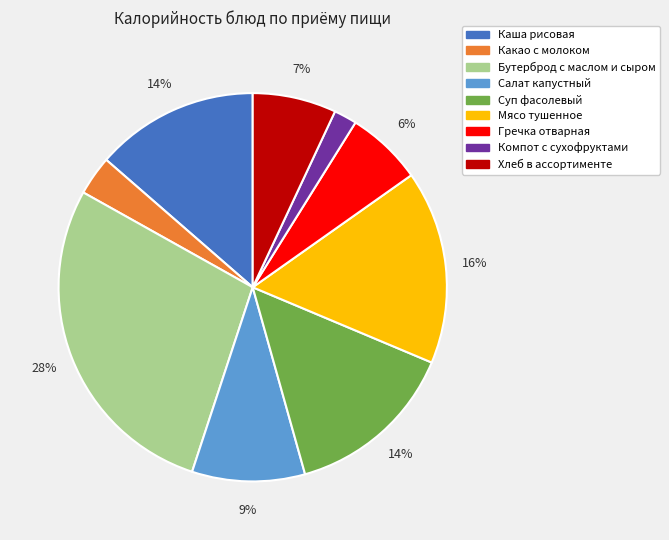

To the nearest percent, what is the difference between the Бутерброд с маслом и сыром and Хлеб в ассортименте slice percentages?

21%